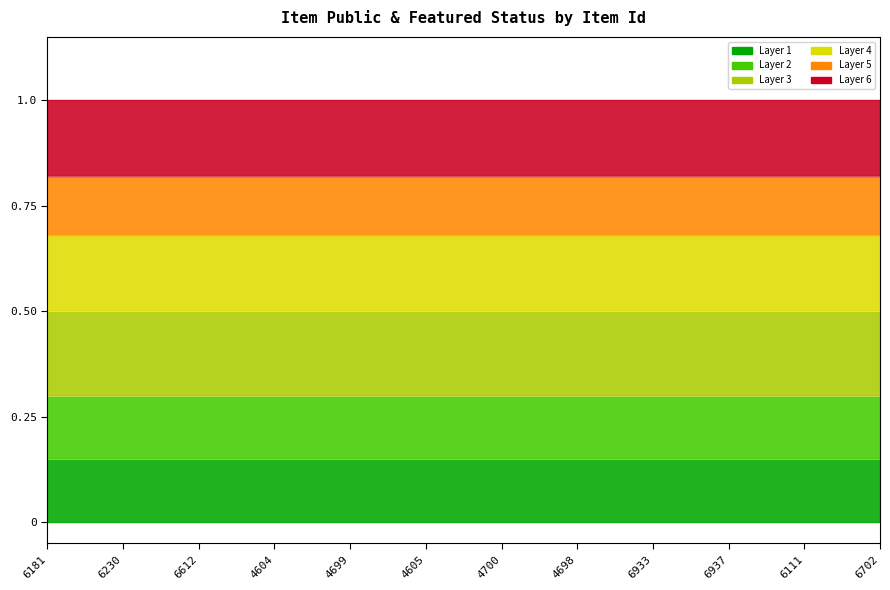

At which category is the sum across all series the highest?

6181